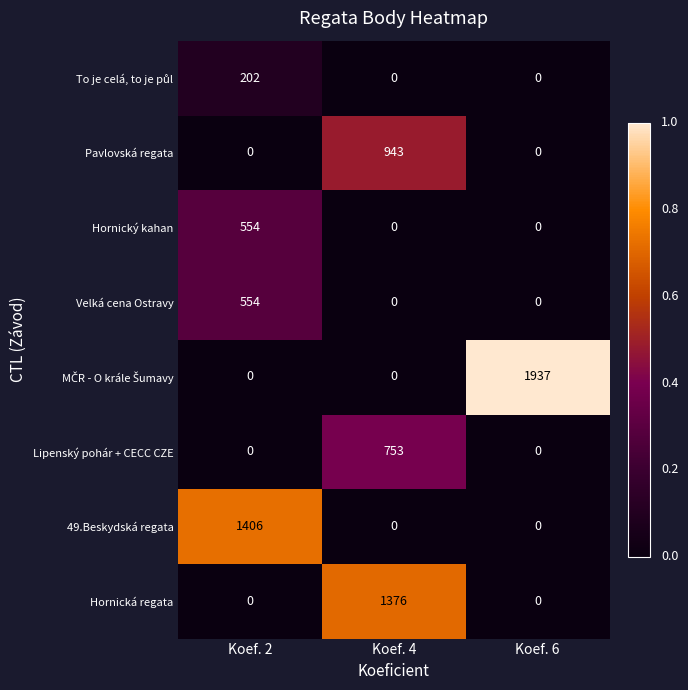

What is the difference between the highest and lowest values at Koef. 6?

1937